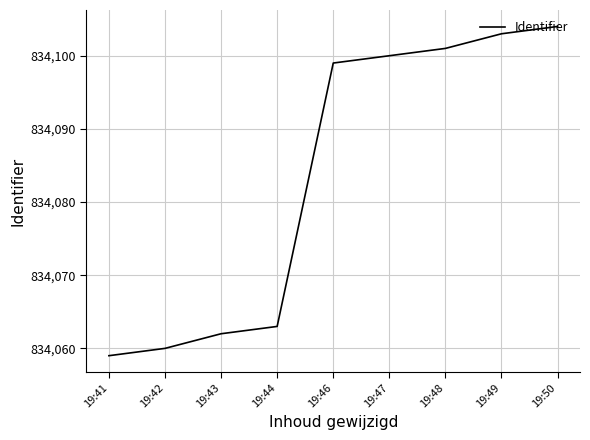

Reading left to right, transcribe all the data shown in this chart.

19:41=834059	19:42=834060	19:43=834062	19:44=834063	19:46=834099	19:47=834100	19:48=834101	19:49=834103	19:50=834104